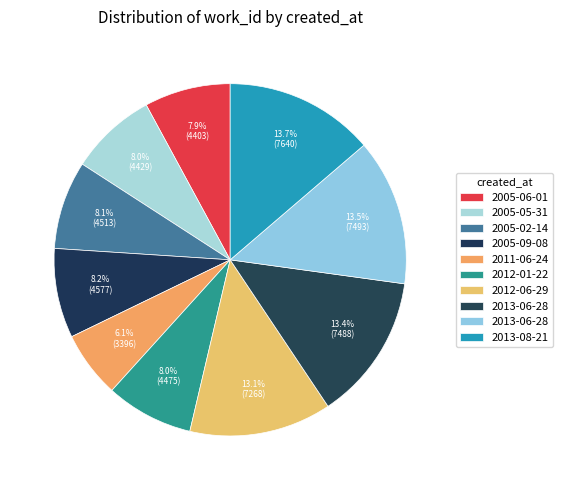

How many segments does this pie chart have?

10